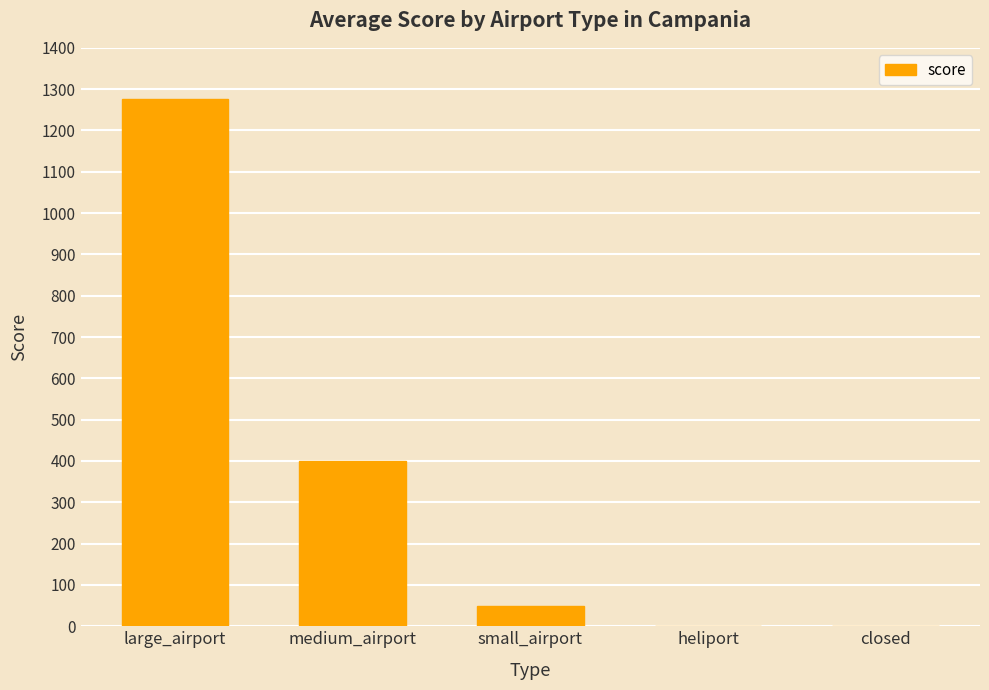

Reading left to right, what are all the values shown in this chart?

large_airport=1275	medium_airport=400	small_airport=50	heliport=0	closed=0